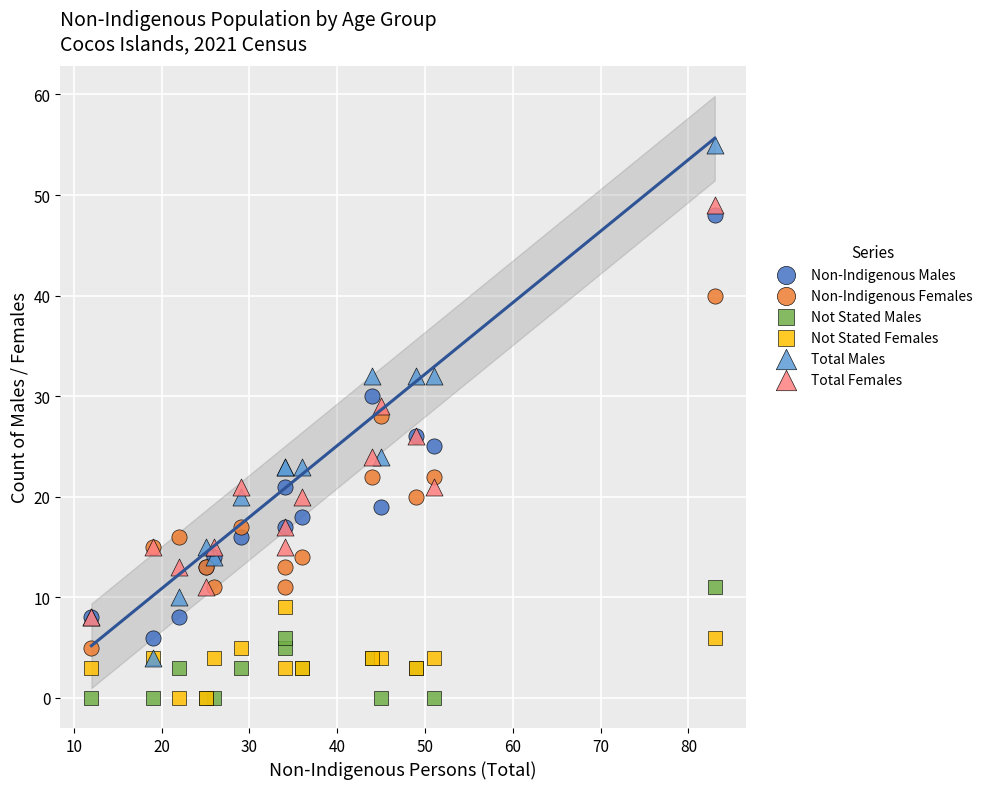

What are all the series names shown in the legend?

Non-Indigenous Males, Non-Indigenous Females, Not Stated Males, Not Stated Females, Total Males, Total Females